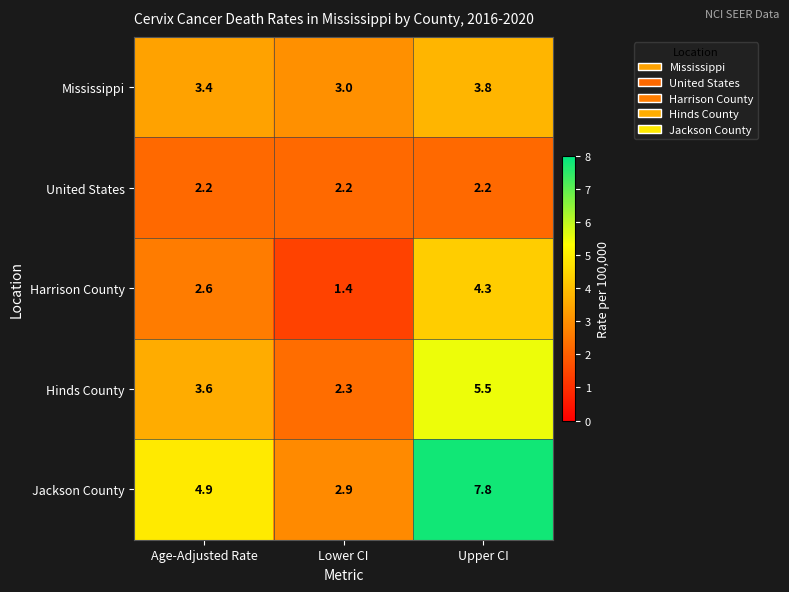

Read the United States value at Age-Adjusted Rate.

2.2